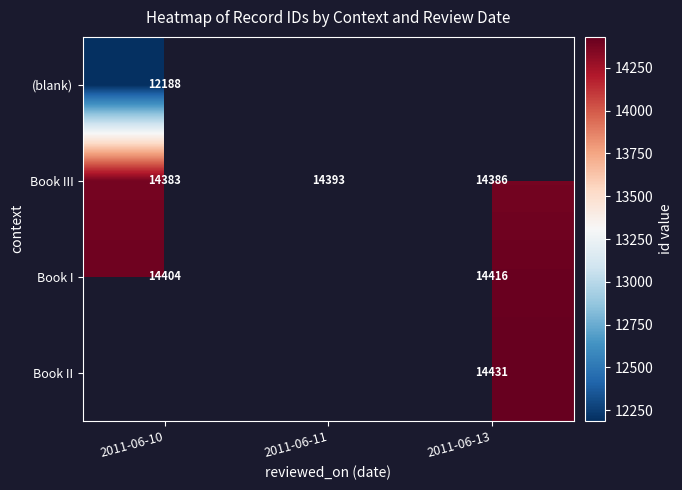

What is the minimum value for Book III?

14383